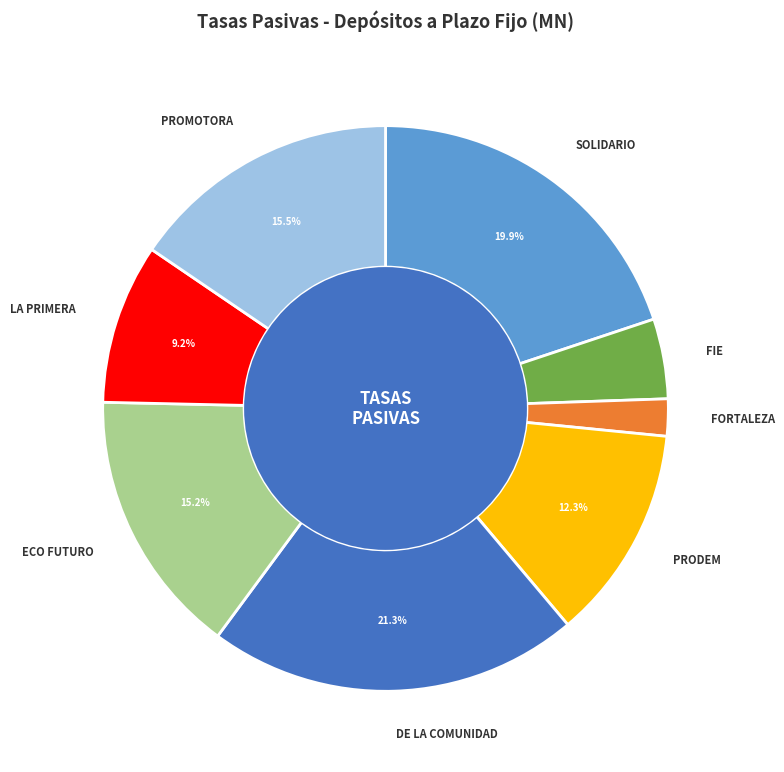

Is there any slice that represents more than half of the pie?

No